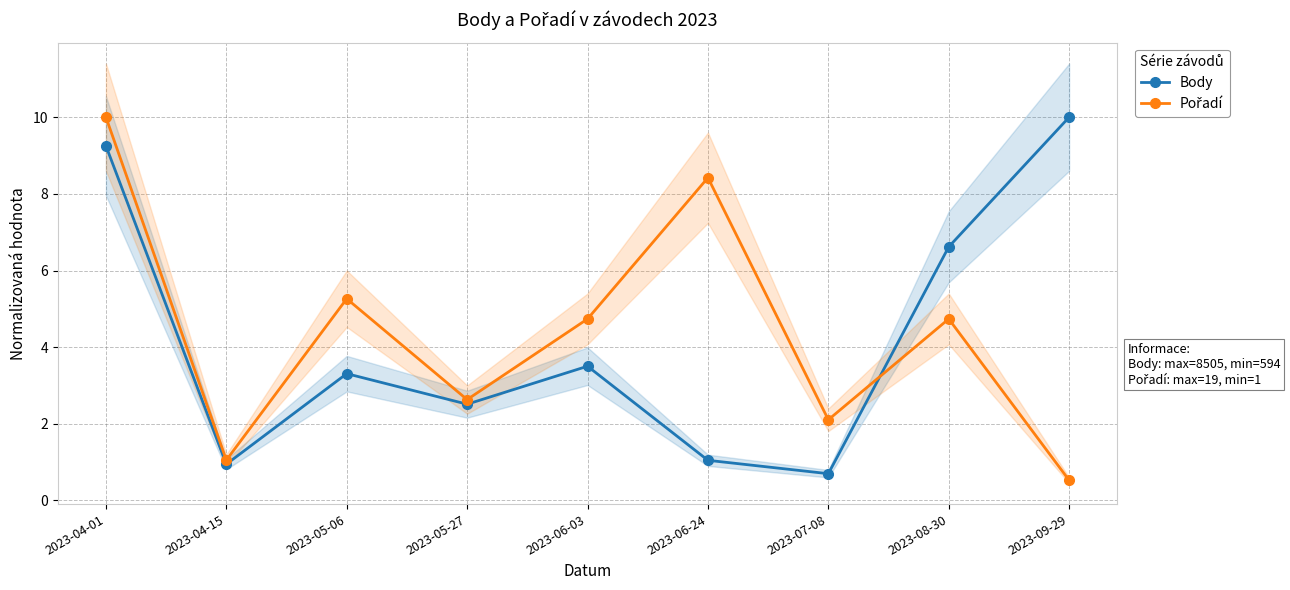

What is the difference between the Pořadí values at 2023-06-24 and 2023-04-01?

1.6